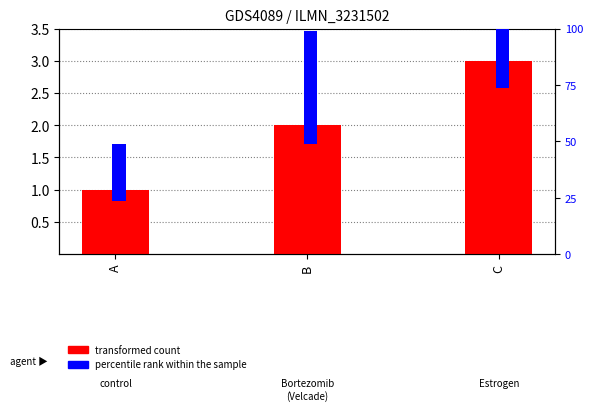

Count the number of categories in the chart.

3